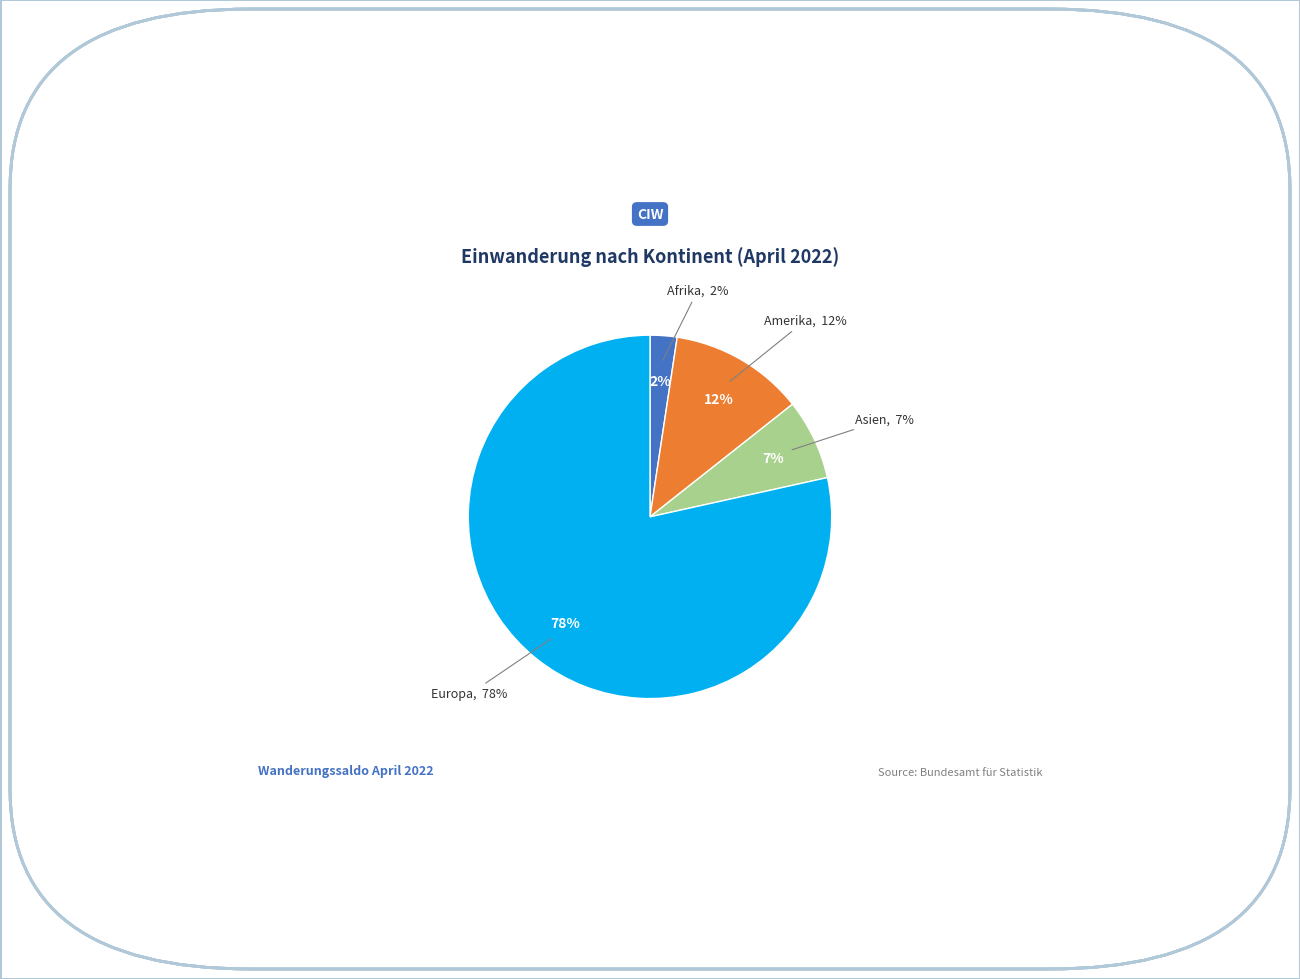

Is there a majority slice in this chart?

Yes